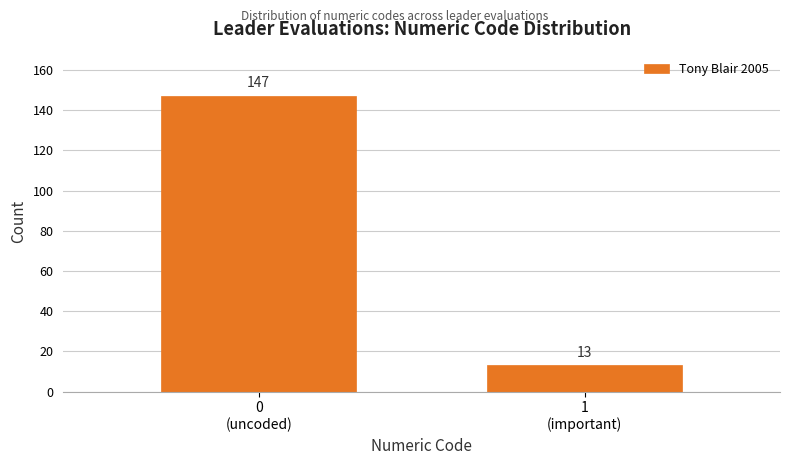

Reading right to left, transcribe all the data shown in this chart.

13	147